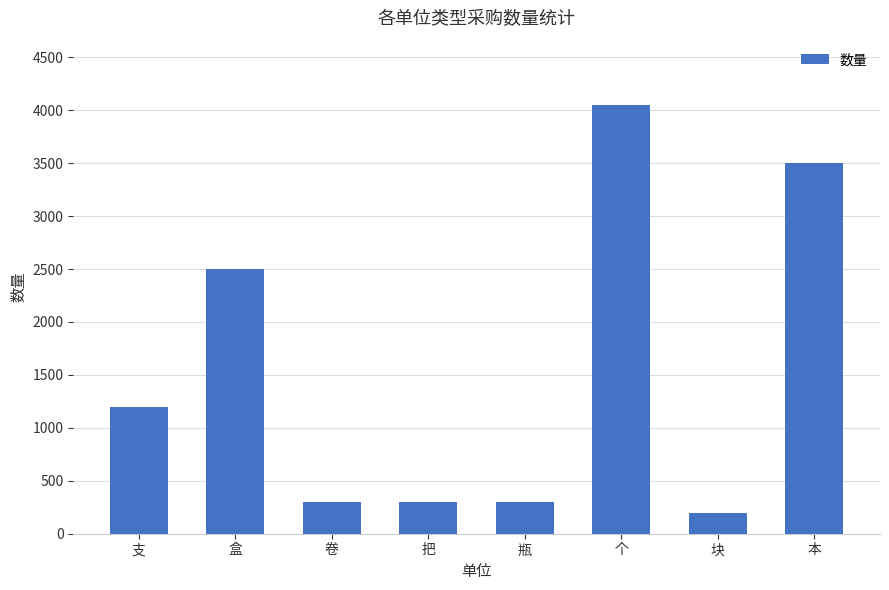

What is the difference between the maximum and minimum values?

3850